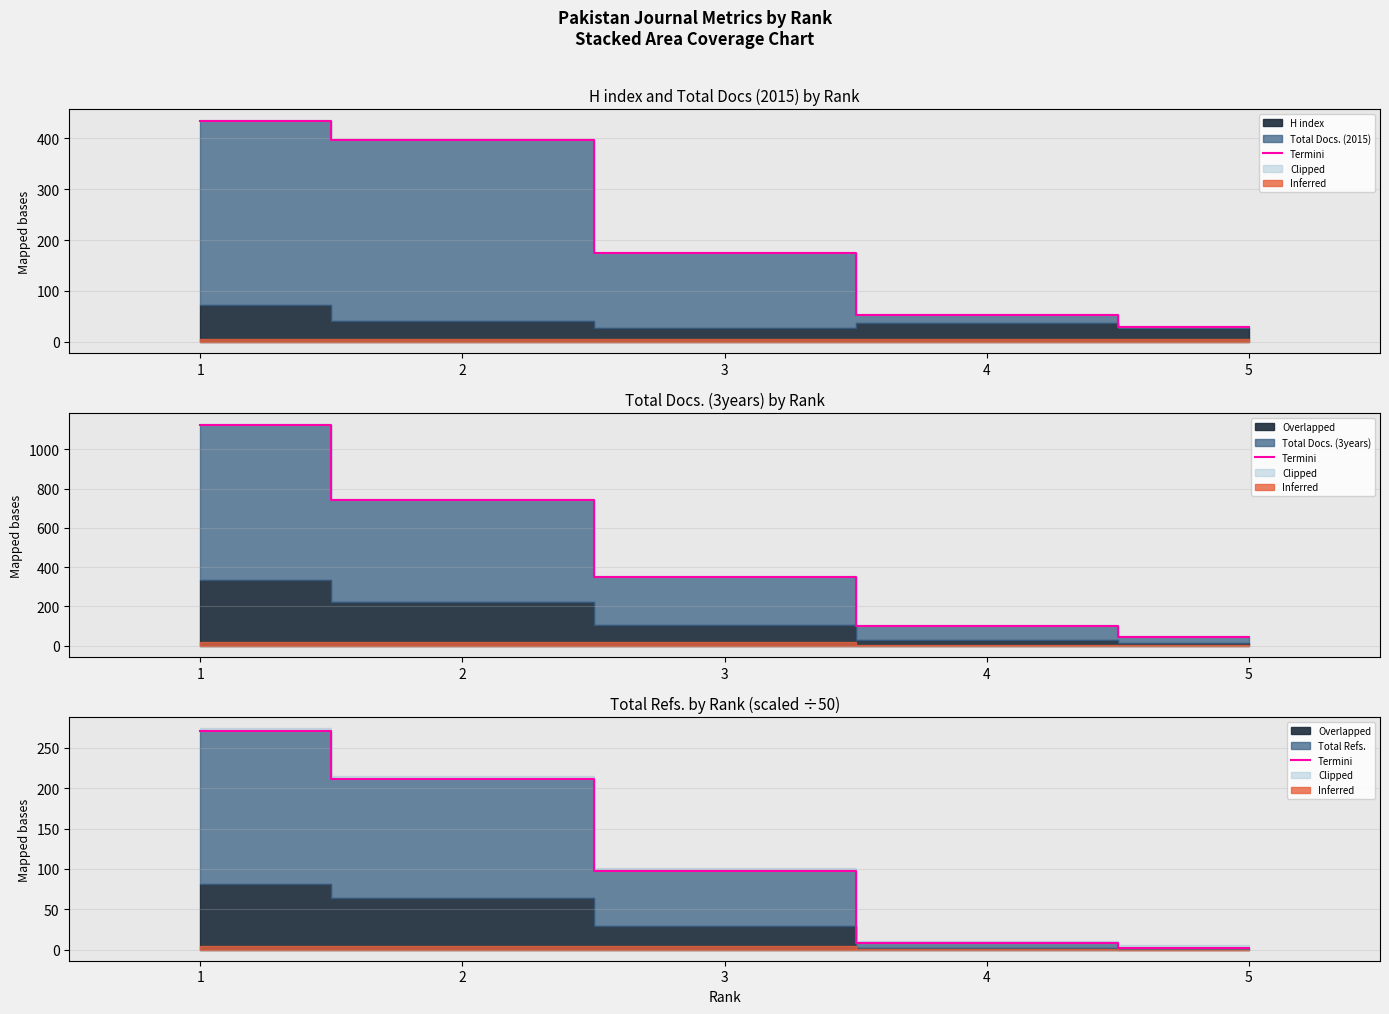

Does the chart have visible grid lines?

Yes